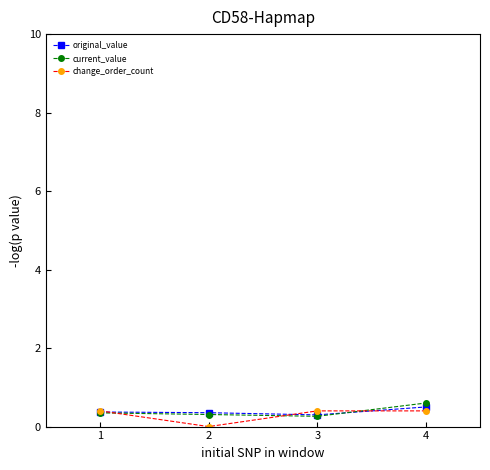

How many current_value values are between 0 and 1?

4